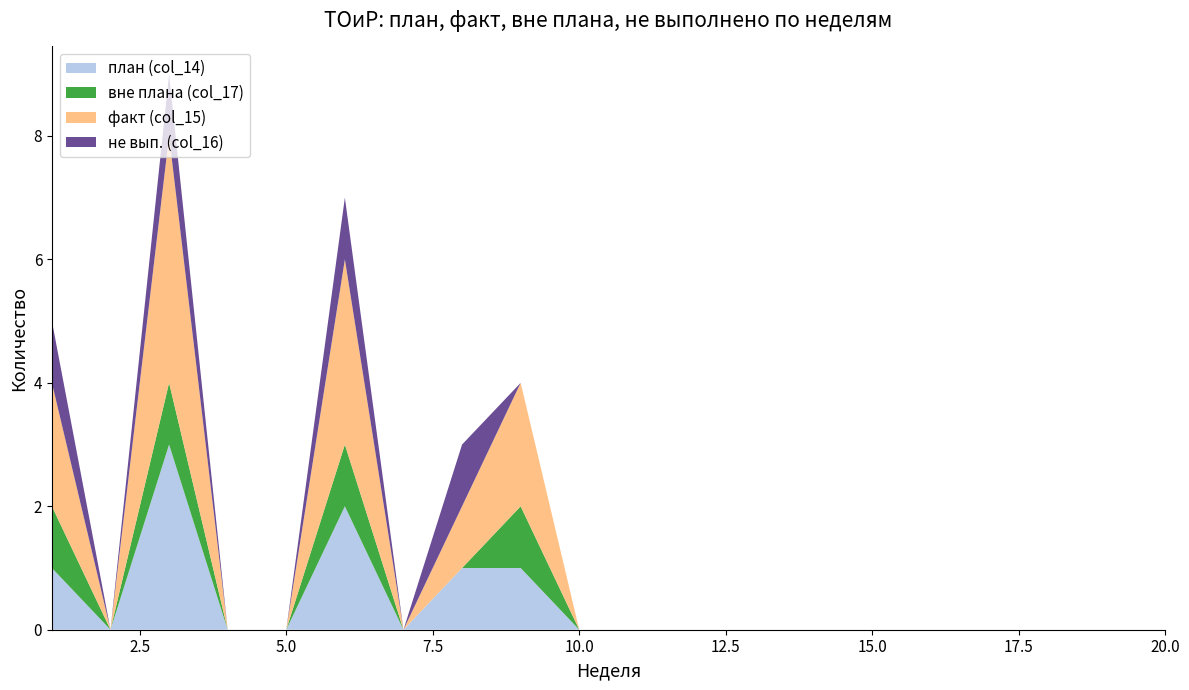

Reading right to left, transcribe all the data shown in this chart.

план (col_14): 0	0	0	0	0	0	0	0	0	0	0	1	1	0	2	0	0	3	0	1
вне плана (col_17): 0	0	0	0	0	0	0	0	0	0	0	1	0	0	1	0	0	1	0	1
факт (col_15): 0	0	0	0	0	0	0	0	0	0	0	2	1	0	3	0	0	4	0	2
не вып. (col_16): 0	0	0	0	0	0	0	0	0	0	0	0	1	0	1	0	0	1	0	1